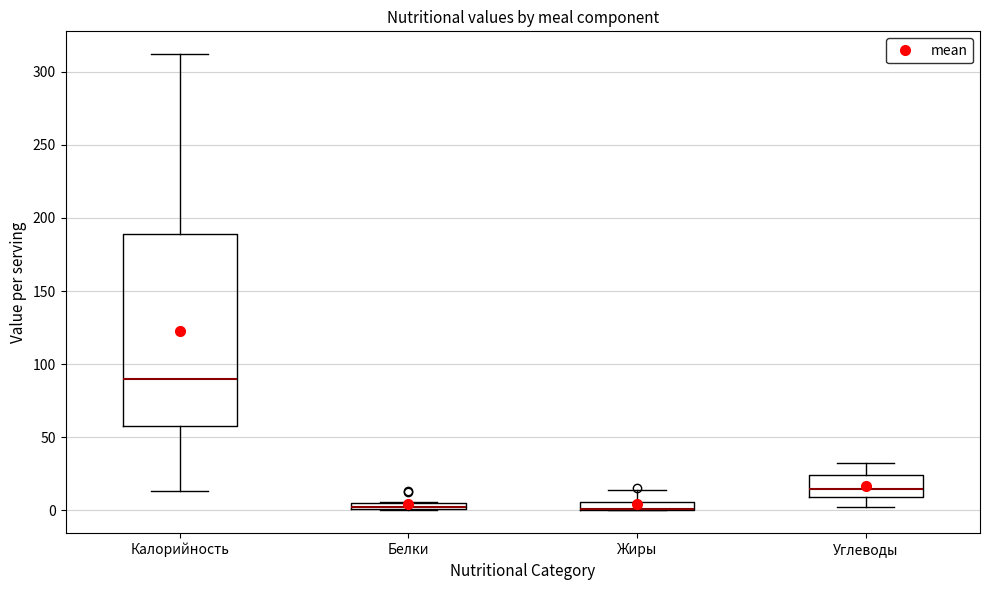

Where is the lower edge of the box for Жиры on the y-axis? The values are not printed on the chart, so give them approximately, as read against the axis.

0